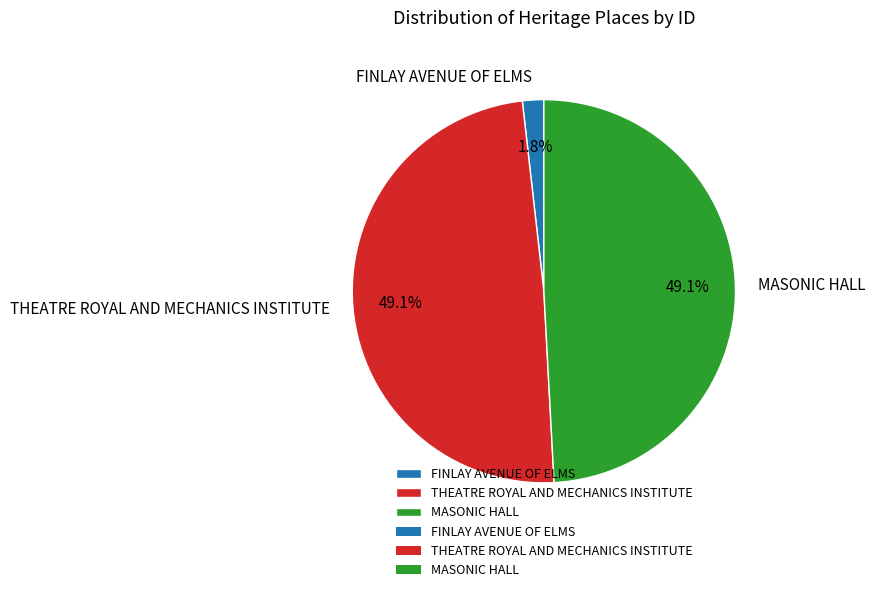

Which category has the smallest portion of the pie?

FINLAY AVENUE OF ELMS